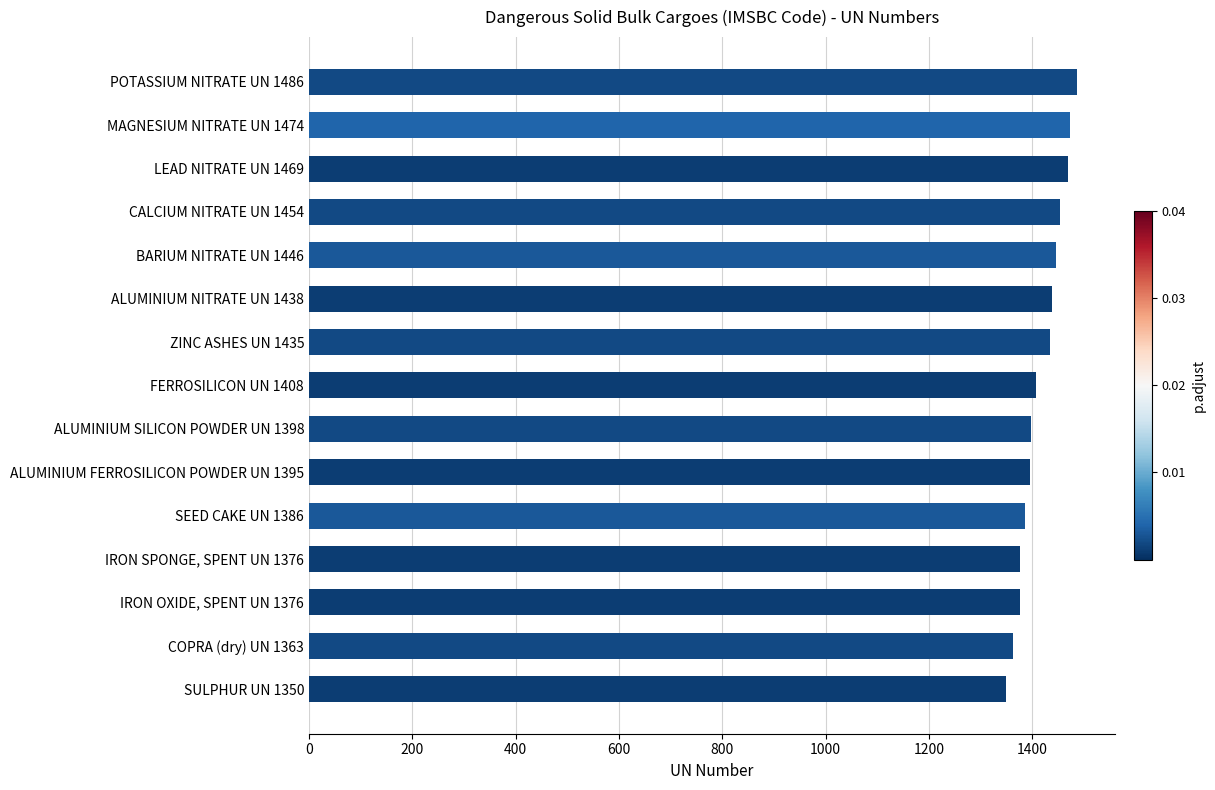

Between IRON OXIDE, SPENT UN 1376 and BARIUM NITRATE UN 1446, which is larger?

BARIUM NITRATE UN 1446